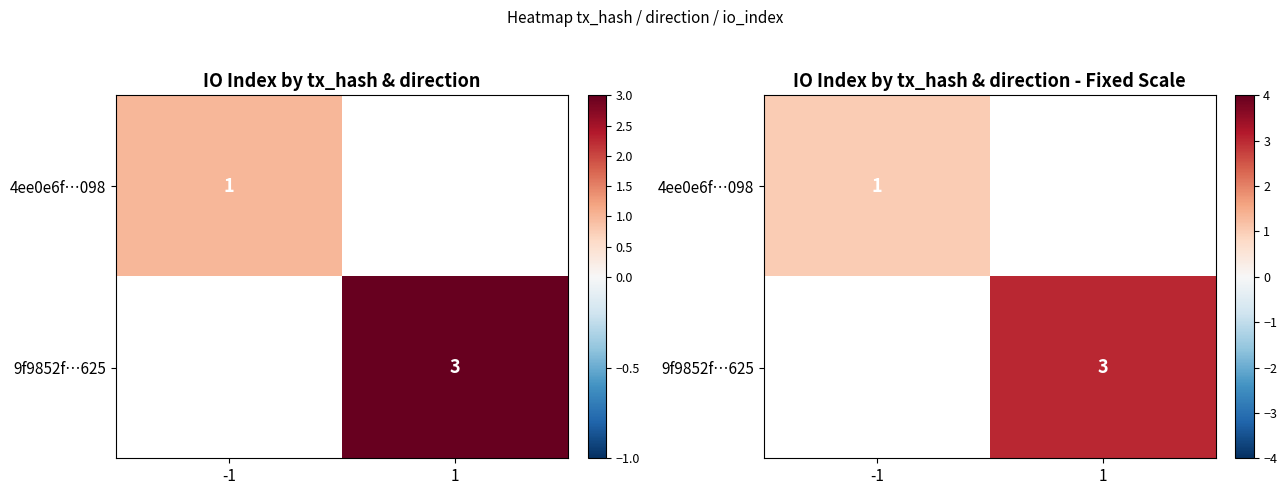

Read the 4ee0e6f…098 value at -1.

1.0